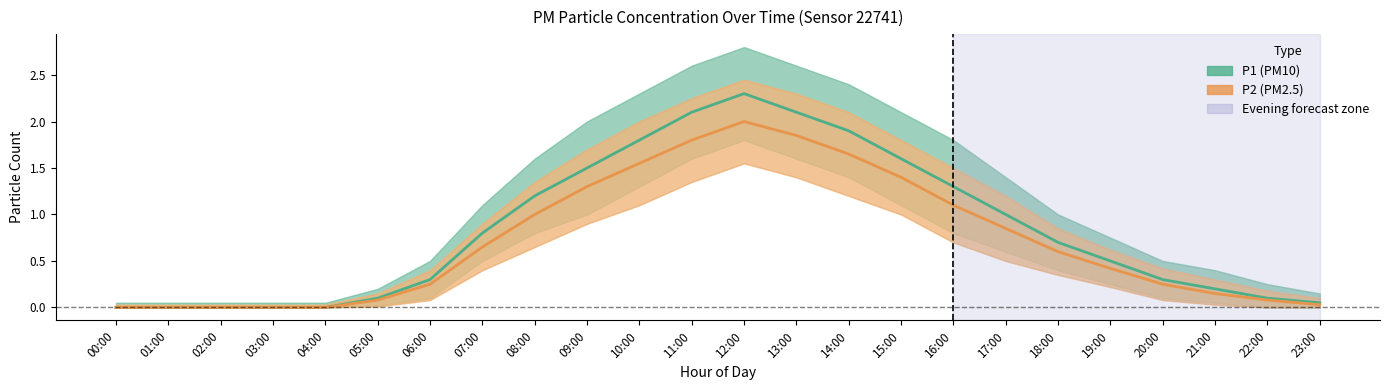

True or false: P2 (PM2.5) and P1 (PM10) cross at least once.

False